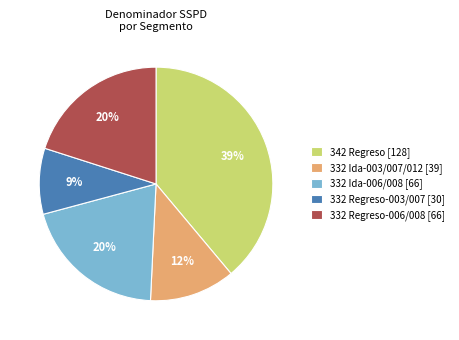

To the nearest percent, what is the average slice percentage?

20%